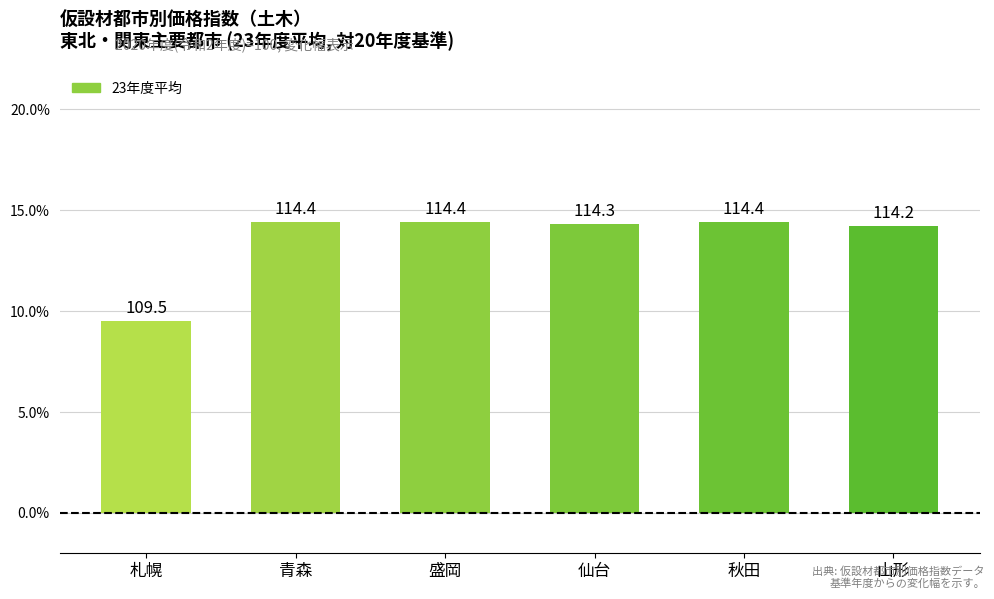

Rank the categories by value from highest to lowest.

青森, 盛岡, 秋田, 仙台, 山形, 札幌